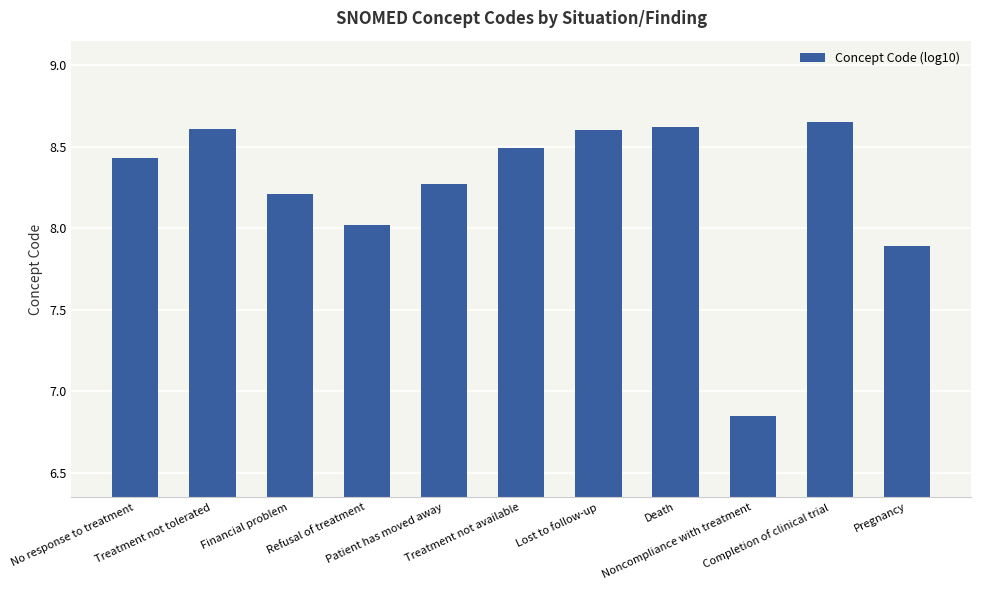

What is the value of the 3rd bar from the left?

8.2